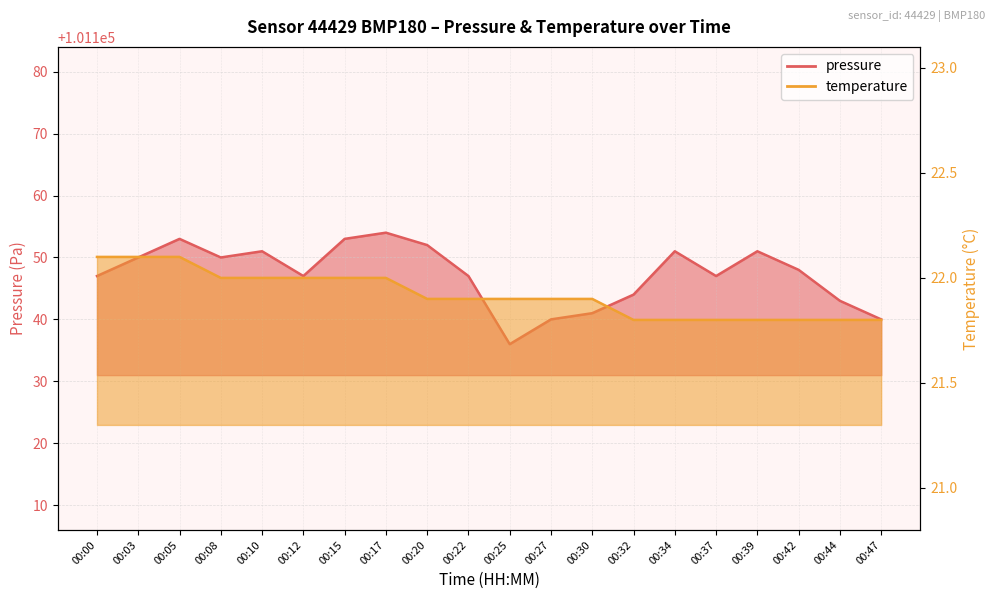

Which has a higher value, 00:00 or 00:39?

00:39